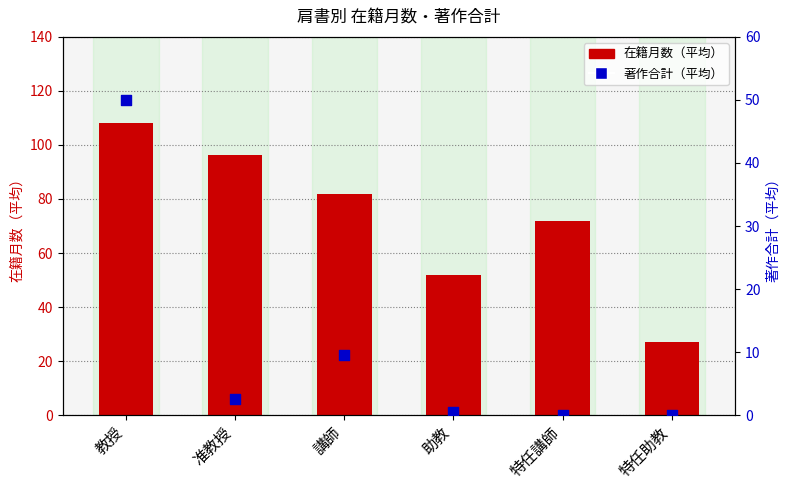

Which series has the largest total across all categories?

在籍月数（平均）